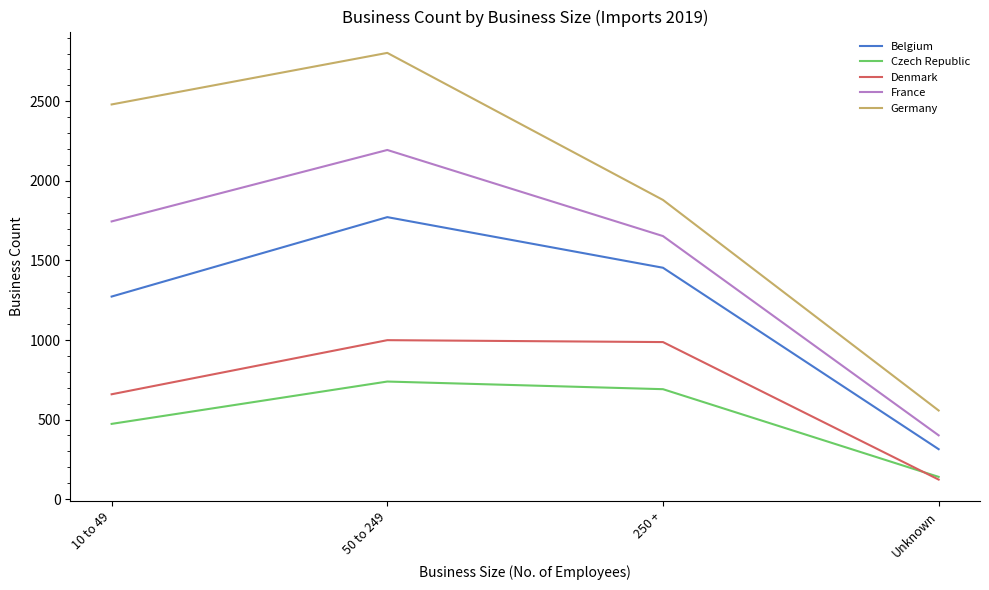

Between 50 to 249 and Unknown, which series saw the biggest shift?

Germany